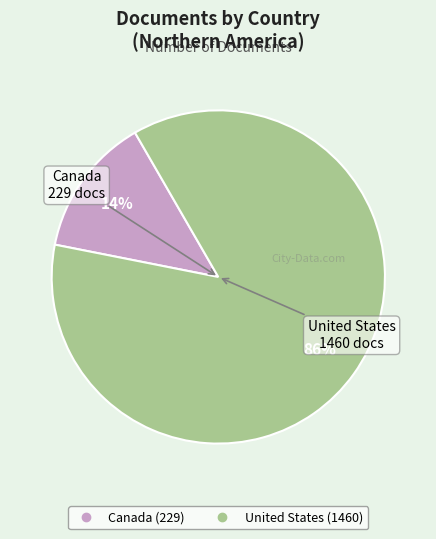

True or false: Canada accounts for 14% of the total.

True